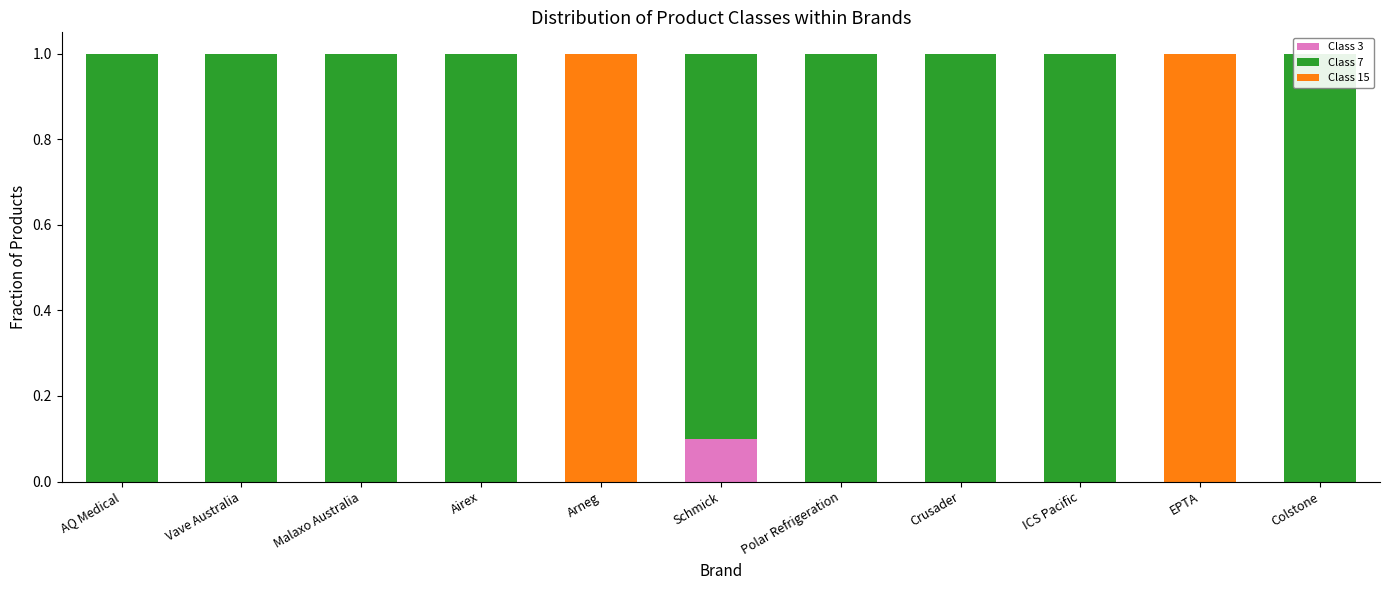

Between Vave Australia and EPTA, which series saw the biggest shift?

Class 7